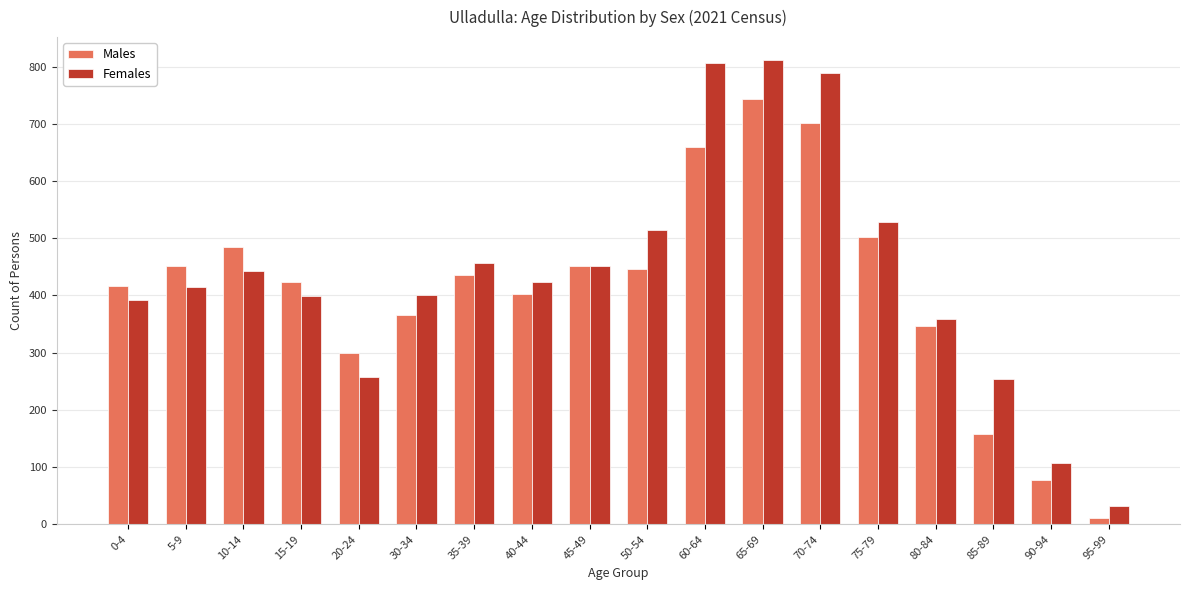

Between 30-34 and 70-74, which series saw the biggest shift?

Females